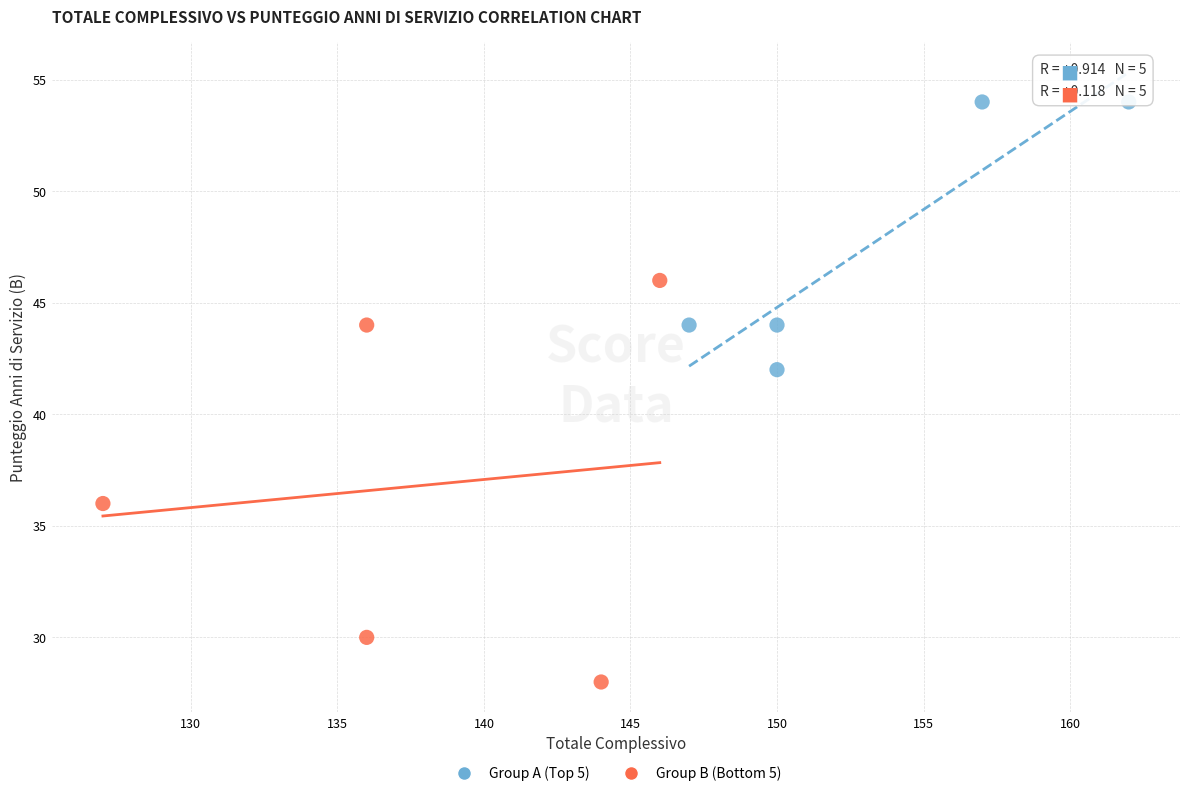

Which series reaches the minimum Y coordinate?

Group B (Bottom 5)